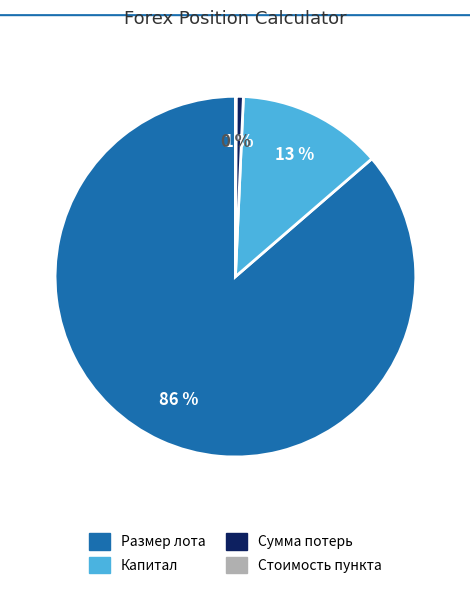

Between Сумма потерь and Размер лота, which is larger?

Размер лота